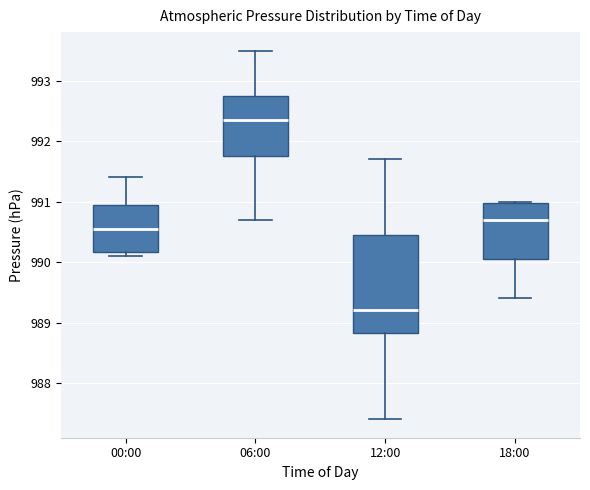

Reading left to right, transcribe this box plot: for each box, give where its median line is, the range the box spans, and where its two whiskers end, as read against the y-axis. The values are not printed on the chart, so give them approximately, as read against the axis.

00:00: median 990.6, box 990.2 to 991.0, whiskers 990.1 to 991.4
06:00: median 992.4, box 991.8 to 992.8, whiskers 990.7 to 993.5
12:00: median 989.2, box 988.8 to 990.5, whiskers 987.4 to 991.7
18:00: median 990.7, box 990.1 to 991.0, whiskers 989.4 to 991.0